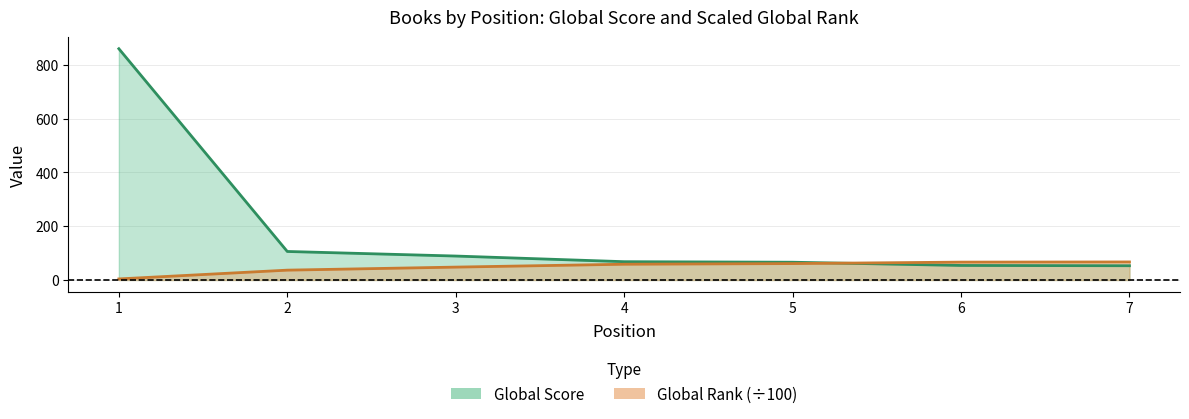

Between 5 and 6, which series saw the biggest shift?

Global Score